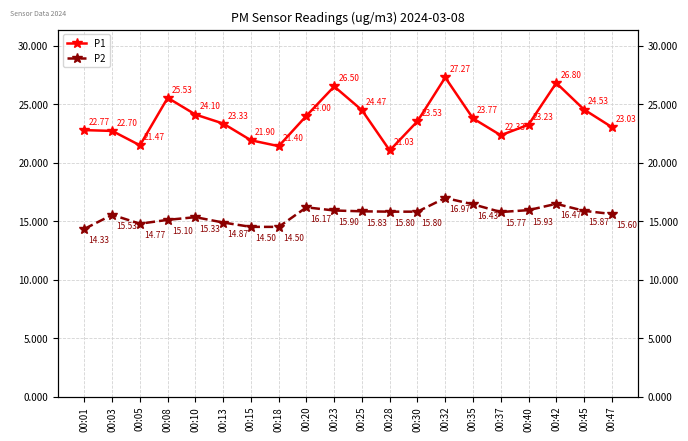

At which category does the chart reach its peak across all series?

00:32